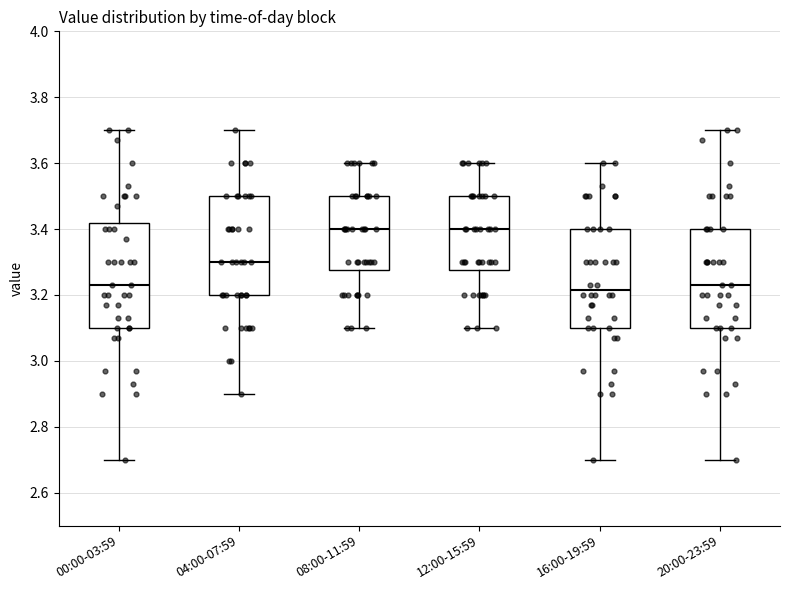

Reading left to right, read every box against the y-axis: the position of its median line, the range the box covers, and the ends of its whiskers. The values are not printed on the chart, so give them approximately, as read against the axis.

00:00-03:59: median 3.24, box 3.10 to 3.42, whiskers 2.70 to 3.70
04:00-07:59: median 3.30, box 3.20 to 3.50, whiskers 2.90 to 3.70
08:00-11:59: median 3.40, box 3.28 to 3.50, whiskers 3.10 to 3.60
12:00-15:59: median 3.40, box 3.28 to 3.50, whiskers 3.10 to 3.60
16:00-19:59: median 3.22, box 3.10 to 3.40, whiskers 2.70 to 3.60
20:00-23:59: median 3.24, box 3.10 to 3.40, whiskers 2.70 to 3.70